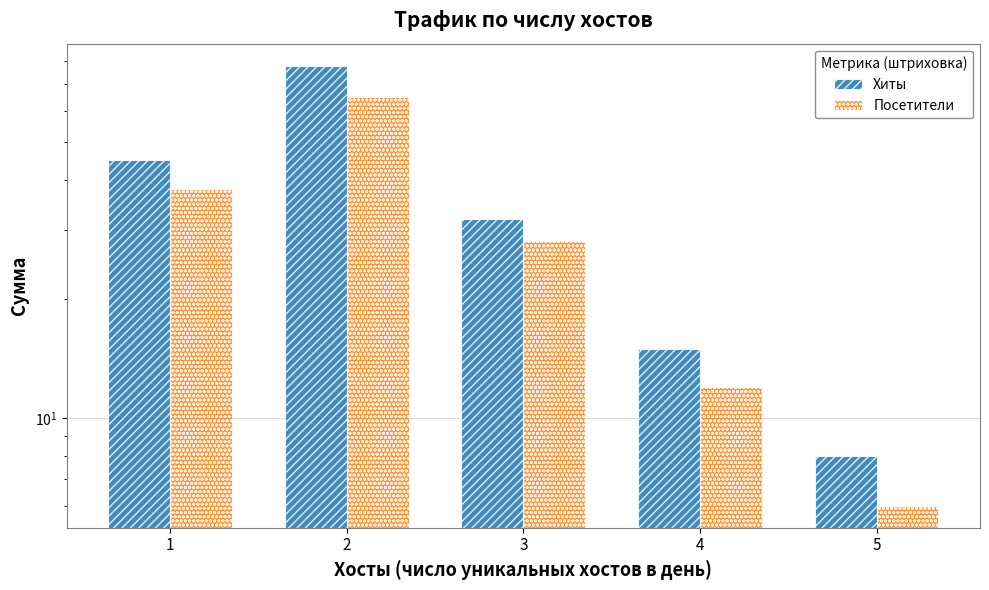

At how many categories does at least one series exceed 33?

2